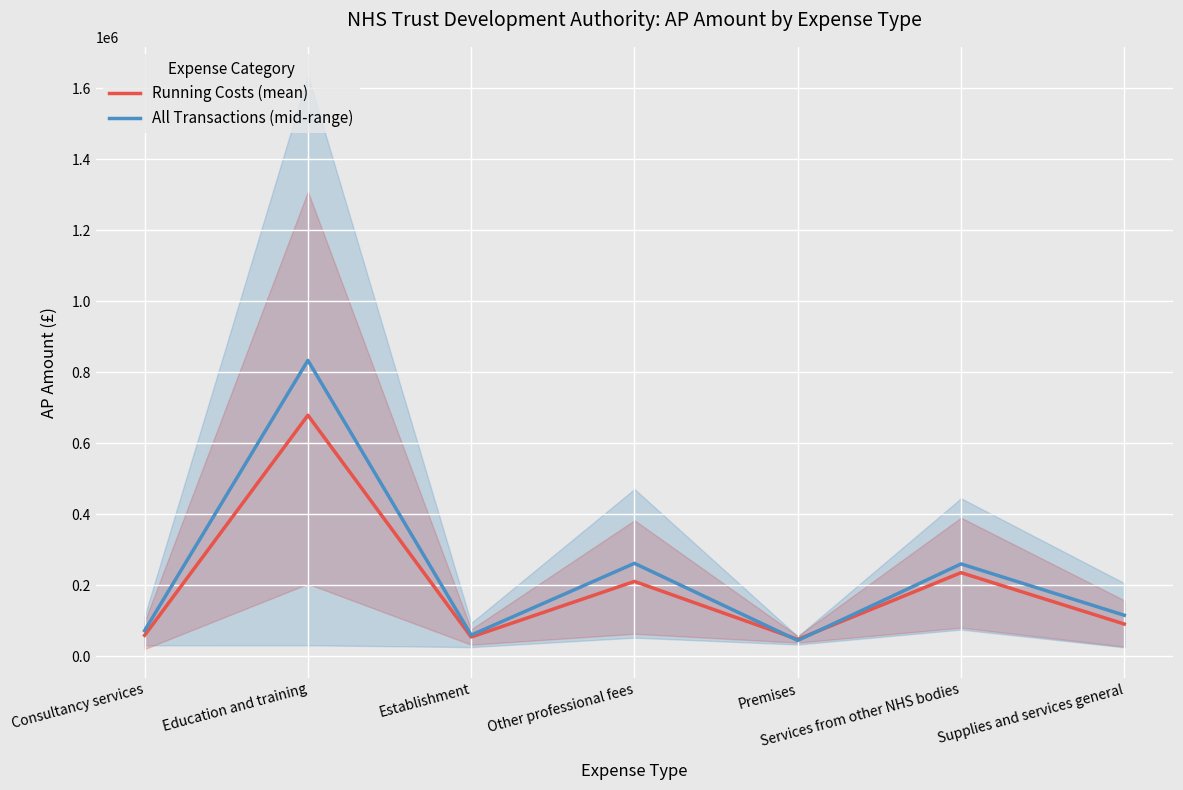

Which label corresponds to the smallest value in the chart?

Premises